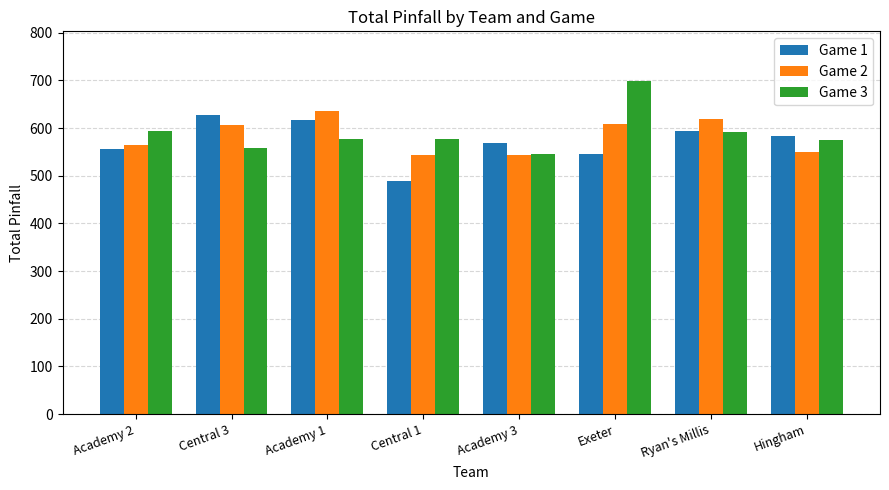

What is the average value of the Game 1 series?

572